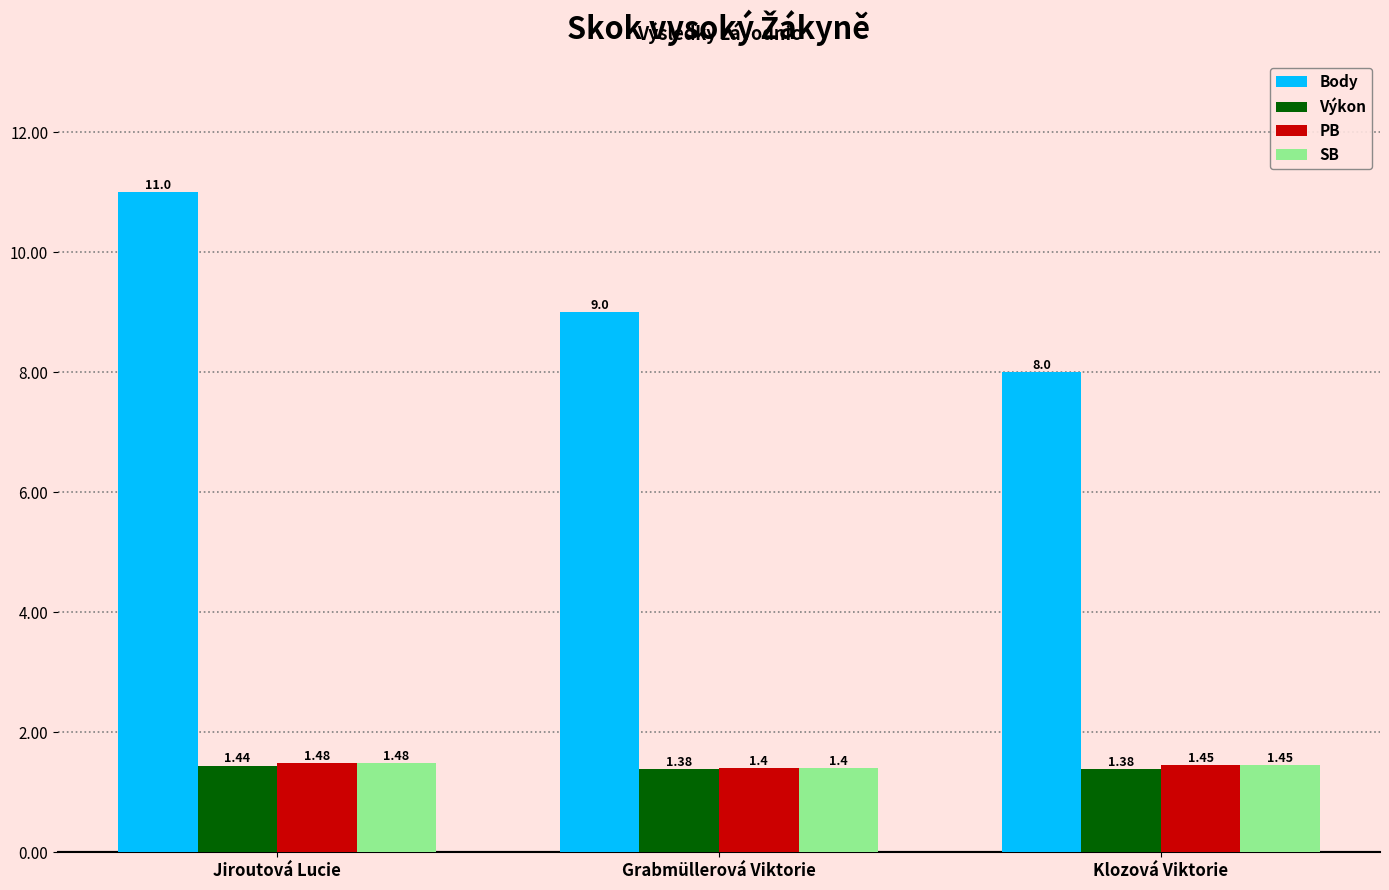

List the labels in order of Body value, largest first.

Jiroutová Lucie, Grabmüllerová Viktorie, Klozová Viktorie